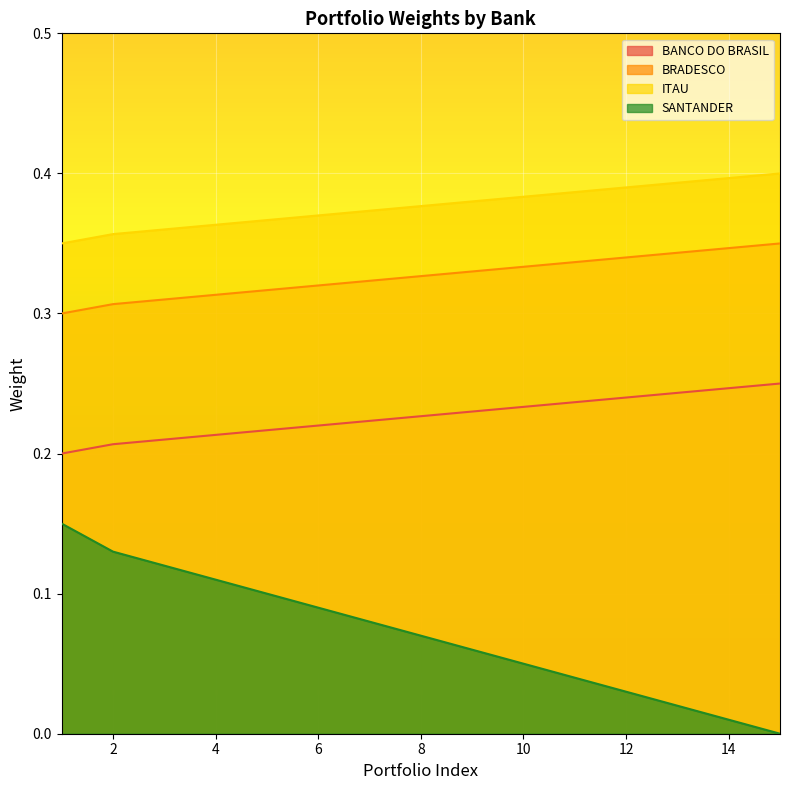

How many categories are shown in the chart?

15